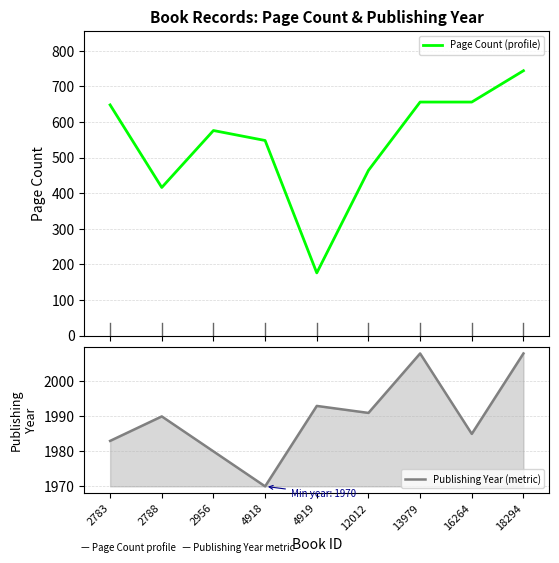

Between 12012 and 2783, which is larger?

2783